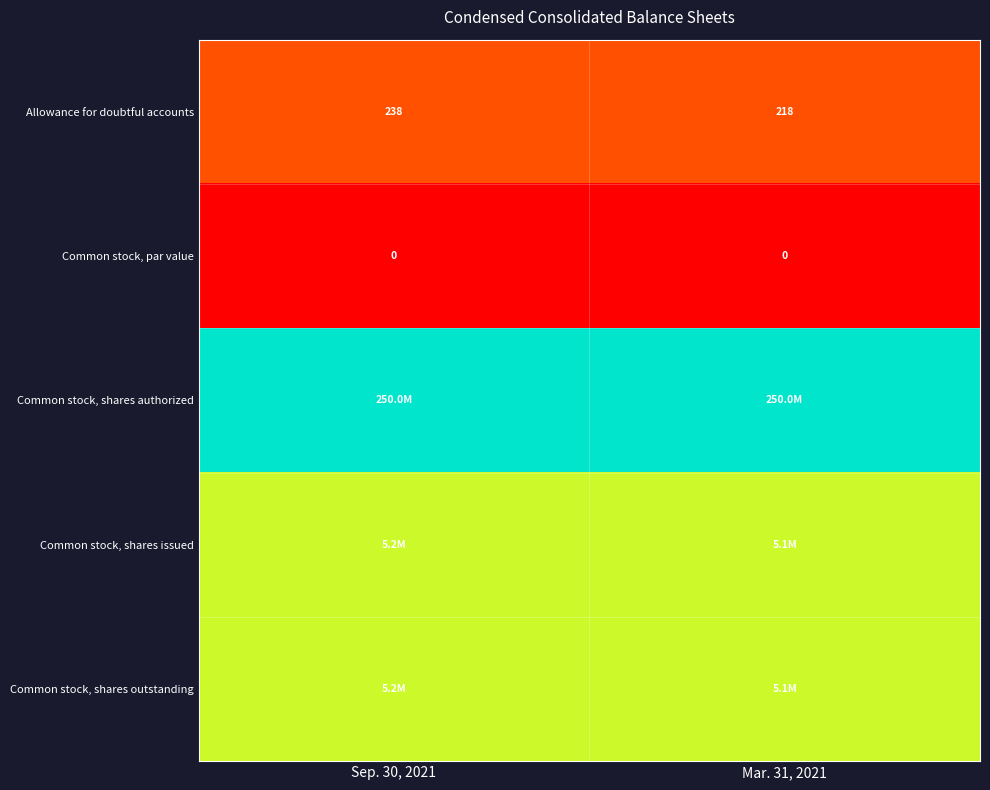

Which series has the largest total across all categories?

Common stock, shares authorized